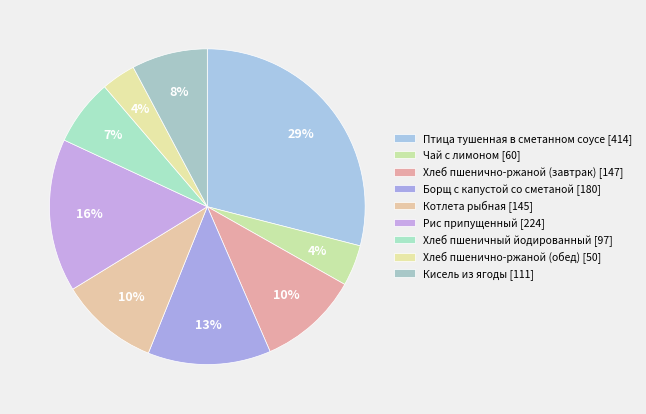

Count the number of slices in the pie.

9